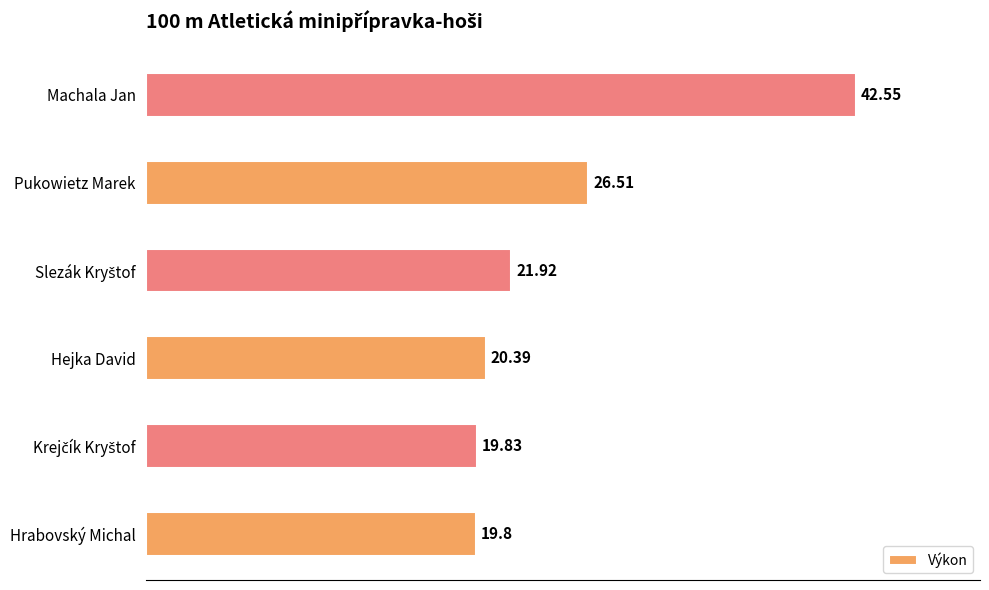

Which category has the highest value across all series?

Machala Jan